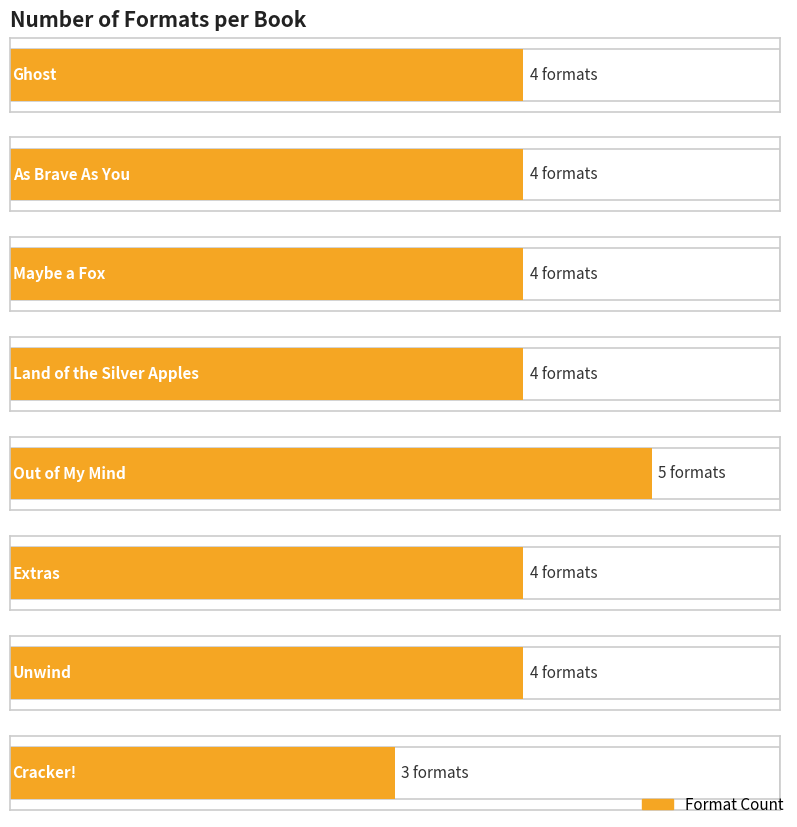

Are the bars horizontal?

Yes